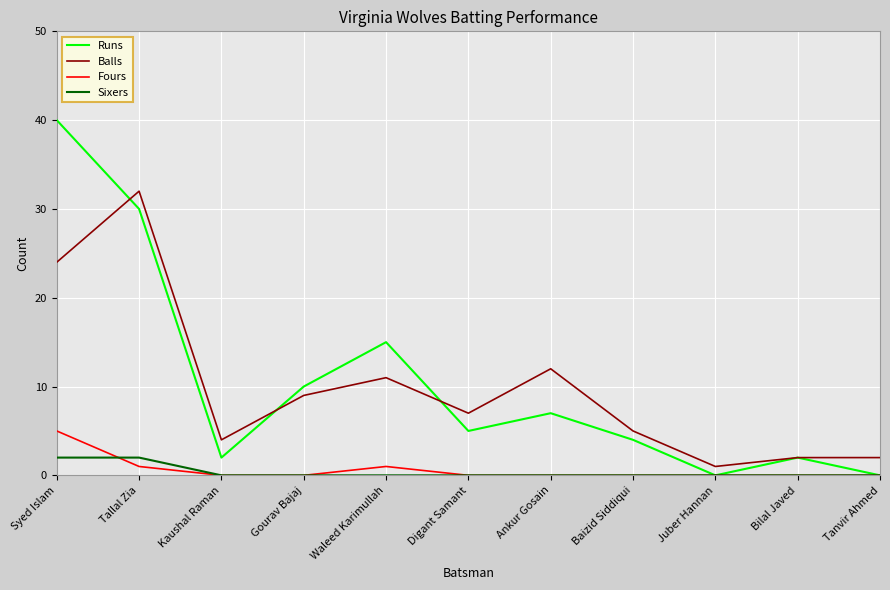

What position from the right is Ankur Gosain?

5